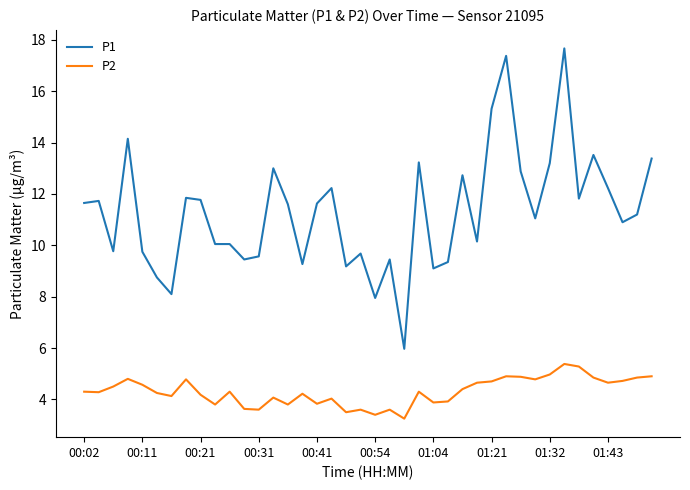

Which series has the largest total across all categories?

P1